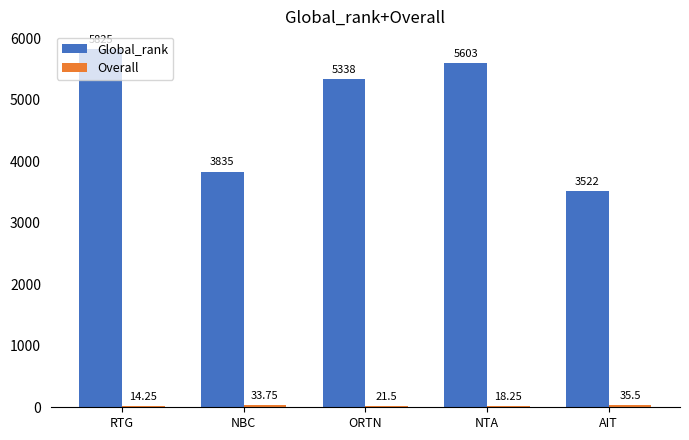

What is the sum of all Global_rank values?

24123.0